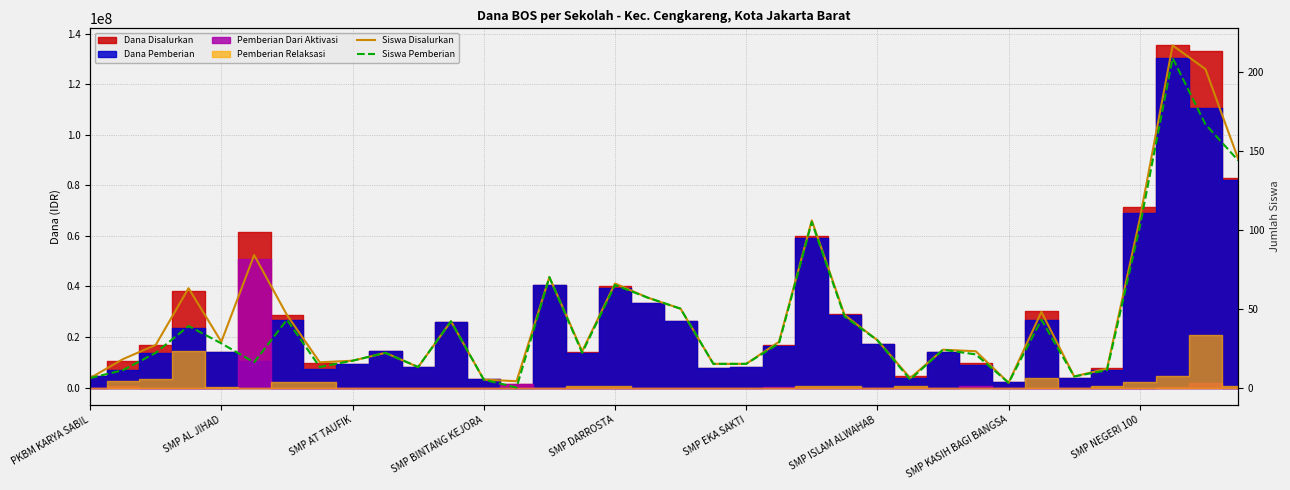

What is the sum of all Siswa Pemberian values?

1515